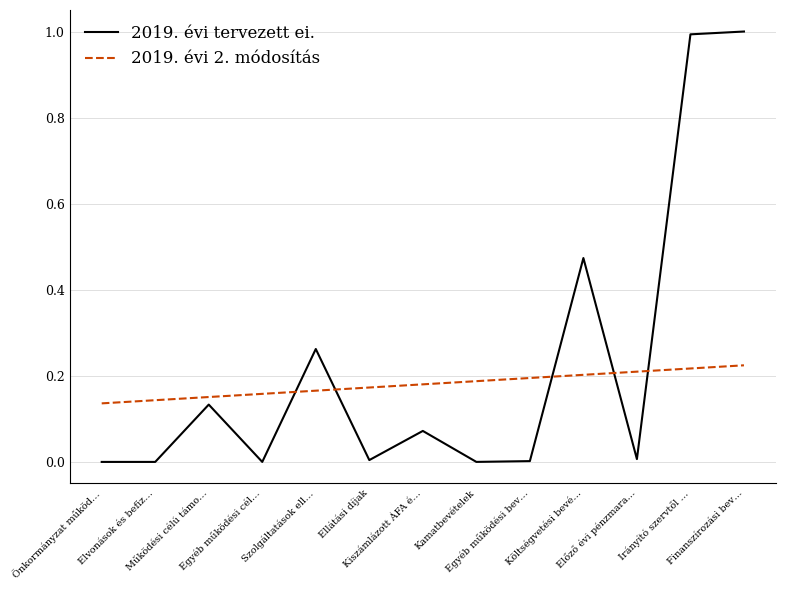

True or false: 2019. évi tervezett ei. and 2019. évi 2. módosítás intersect in this chart.

True